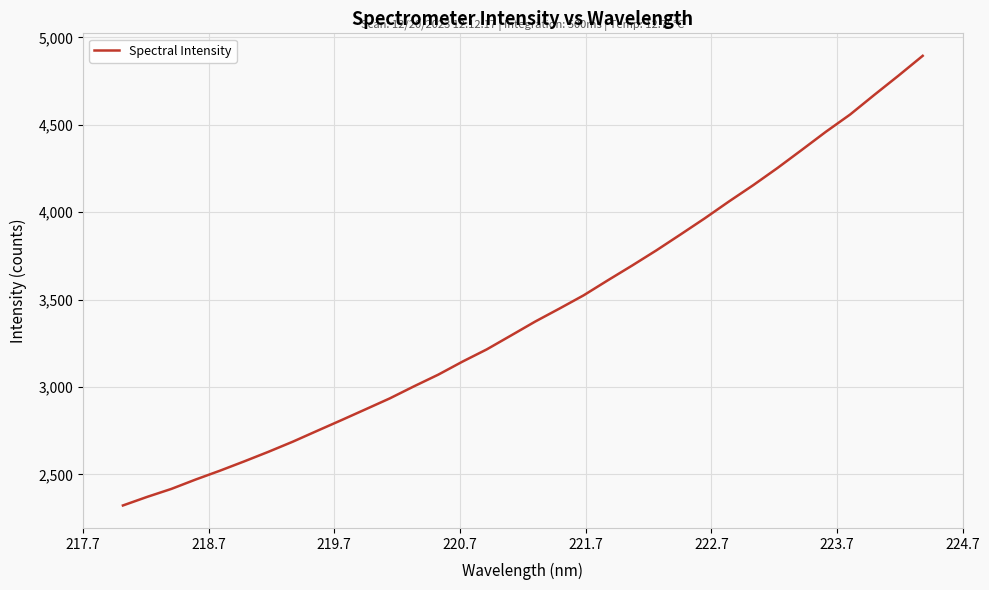

What is the minimum value shown in the chart?

2322.7